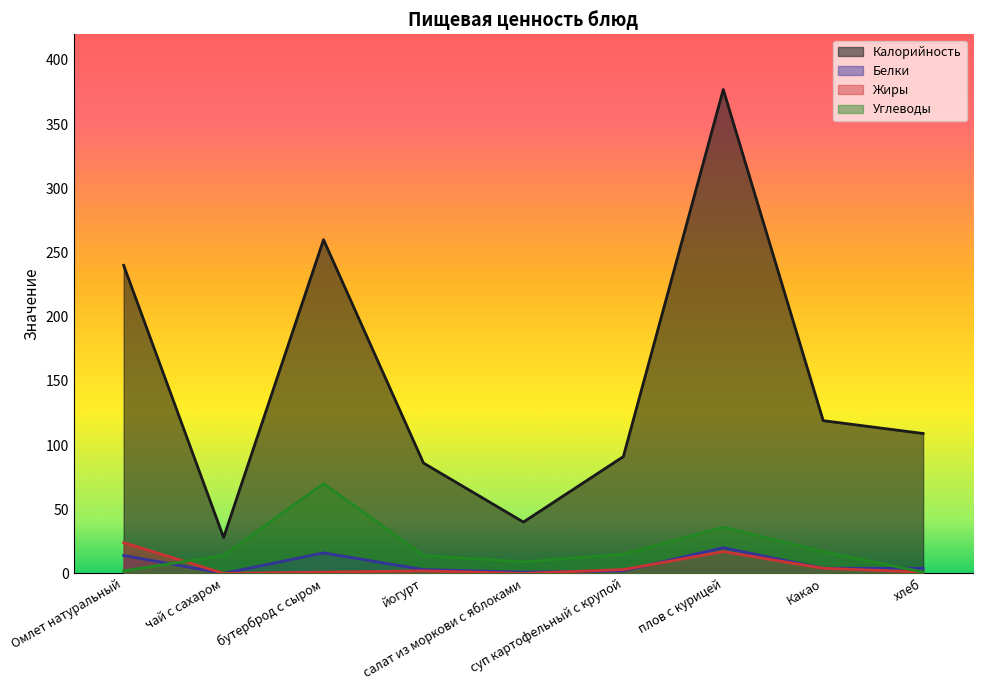

How many interior local valleys does the Калорийность series have?

2